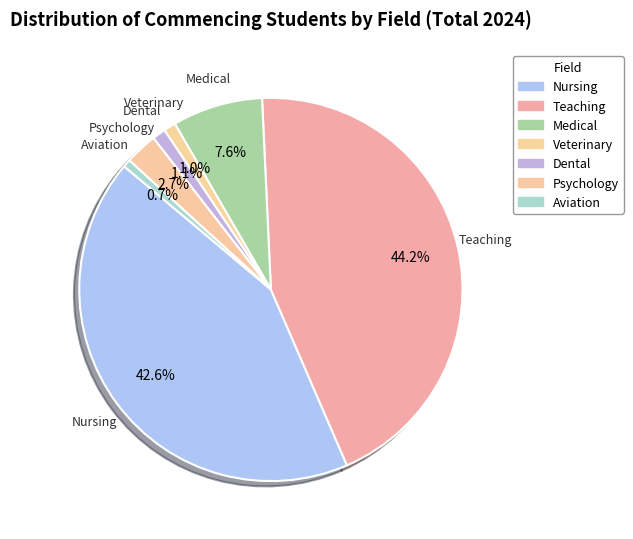

True or false: Veterinary accounts for 1% of the total.

True